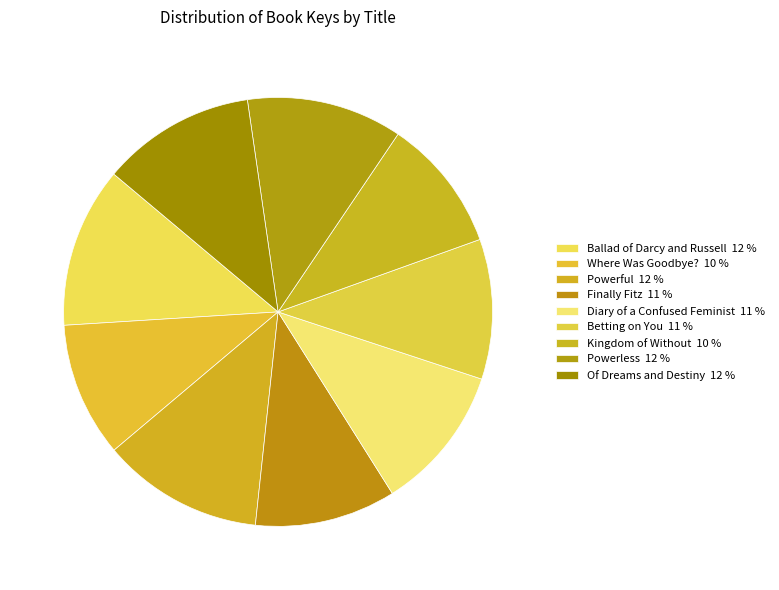

How many slices are in this pie chart?

9